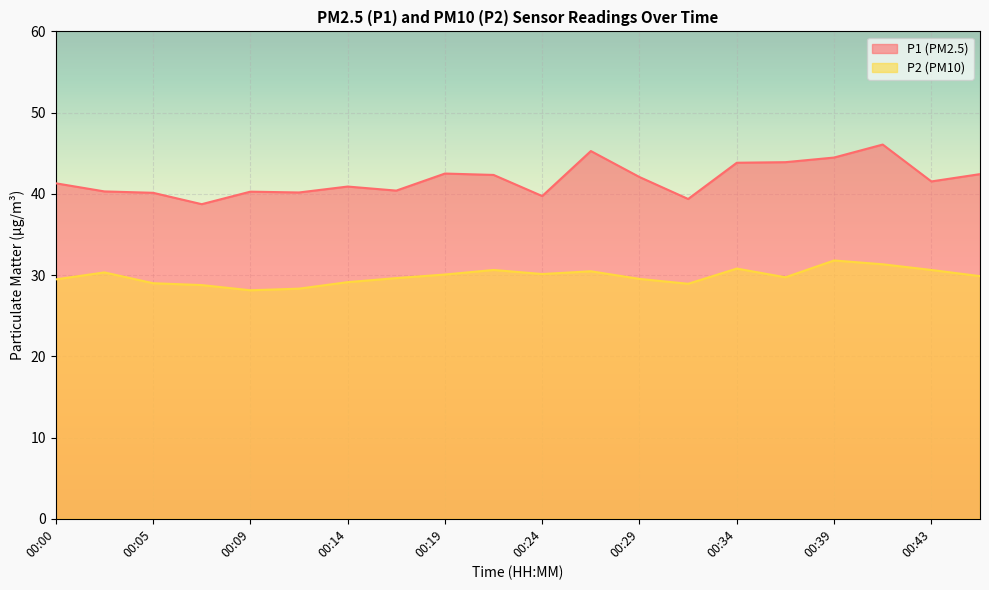

Reading left to right, extract all data points from this chart.

P1: 41.3	40.3	40.1	38.7	40.3	40.2	40.9	40.4	42.5	42.3	39.7	45.3	42.1	39.4	43.8	43.9	44.5	46.1	41.5	42.4
P2: 29.5	30.3	29.0	28.8	28.1	28.3	29.1	29.6	30.1	30.6	30.1	30.5	29.5	28.9	30.8	29.7	31.8	31.3	30.6	29.9